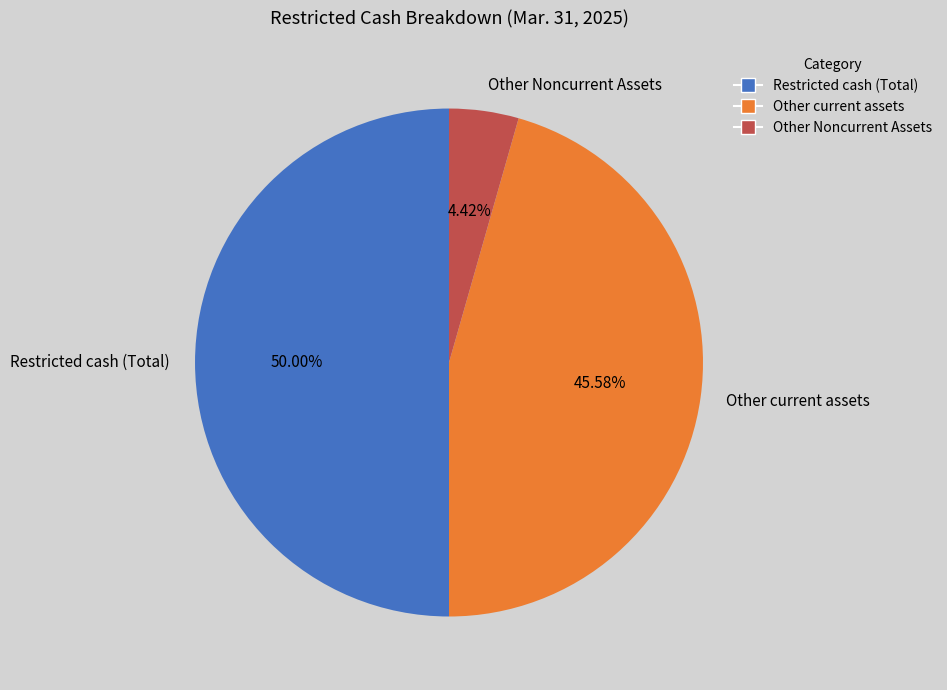

How much of the chart is everything except Restricted cash (Total)?

50.0%